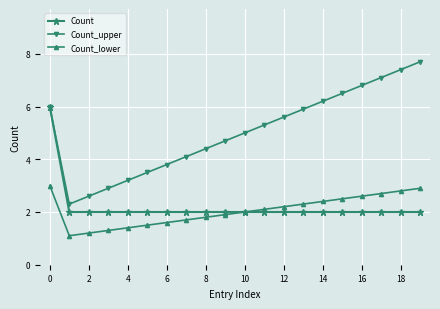

How many interior local valleys does the Count_upper series have?

1